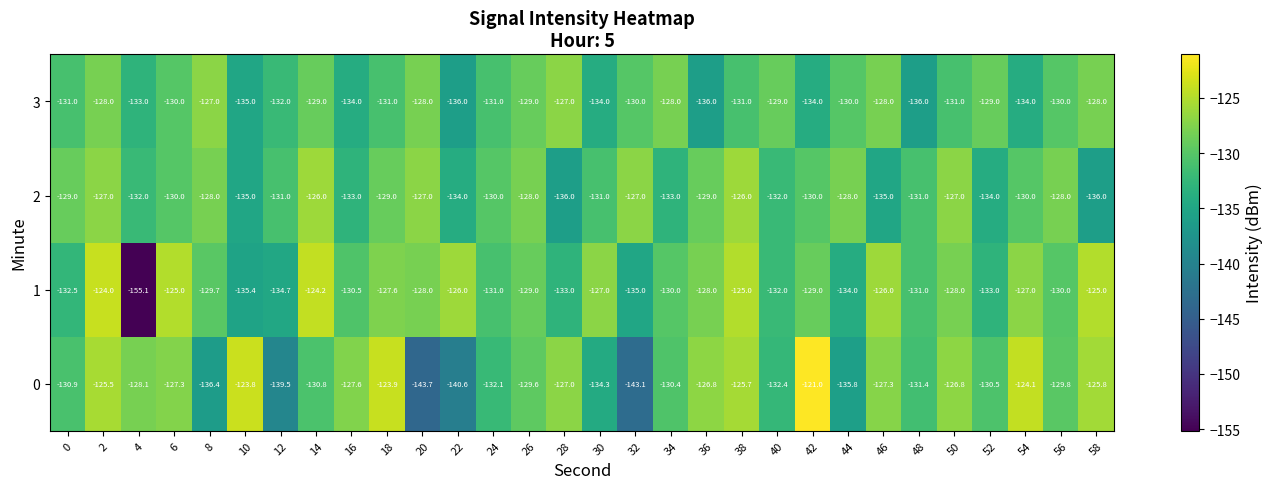

Is the value of 0 at 12 greater than the value of 3 at 14?

No